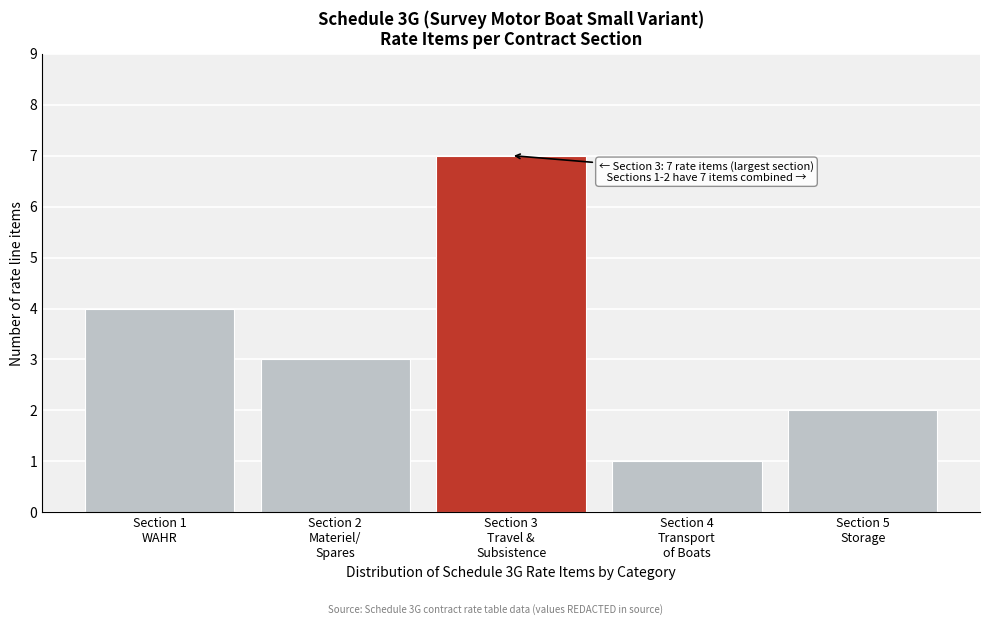

Reading left to right, extract all data points from this chart.

4	3	7	1	2